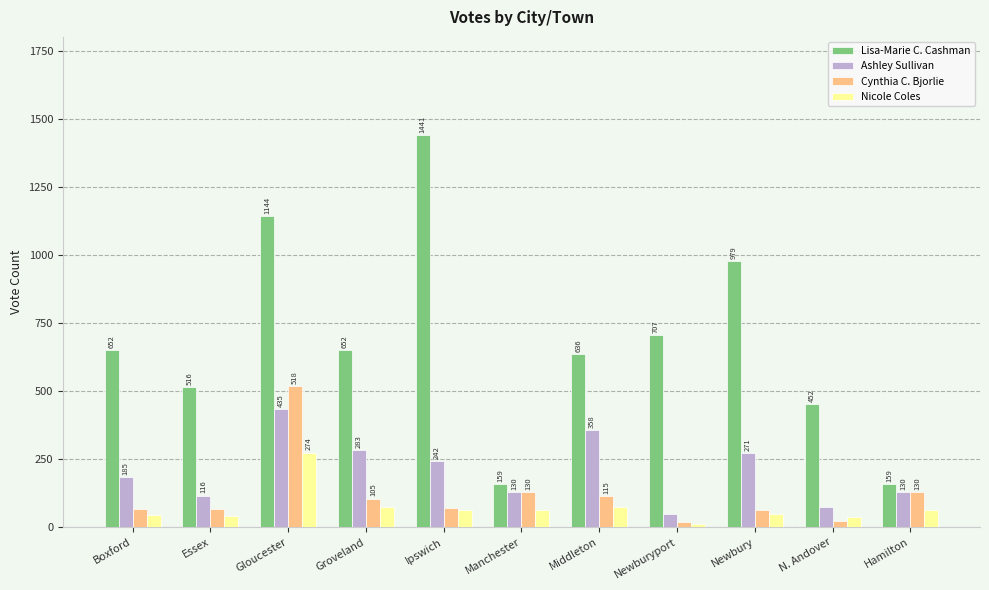

Reading right to left, transcribe all the data shown in this chart.

Lisa-Marie C. Cashman: 159	452	979	707	636	159	1441	652	1144	516	652
Ashley Sullivan: 130	75	271	50	358	130	242	283	435	116	185
Cynthia C. Bjorlie: 130	24	65	18	115	130	69	105	518	67	68
Nicole Coles: 63	39	47	13	76	63	63	74	274	40	46